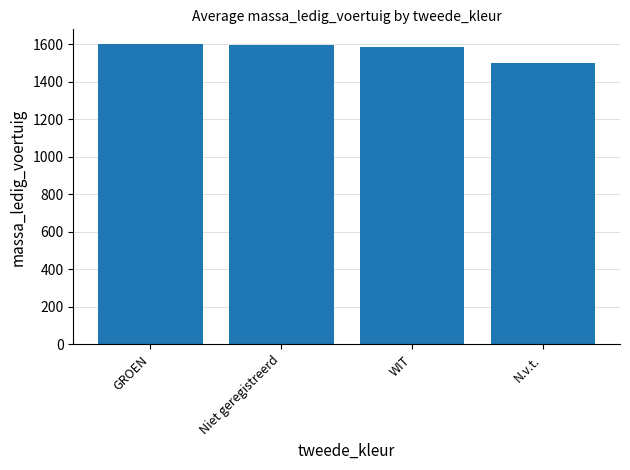

What is the greatest value displayed?

1600.0